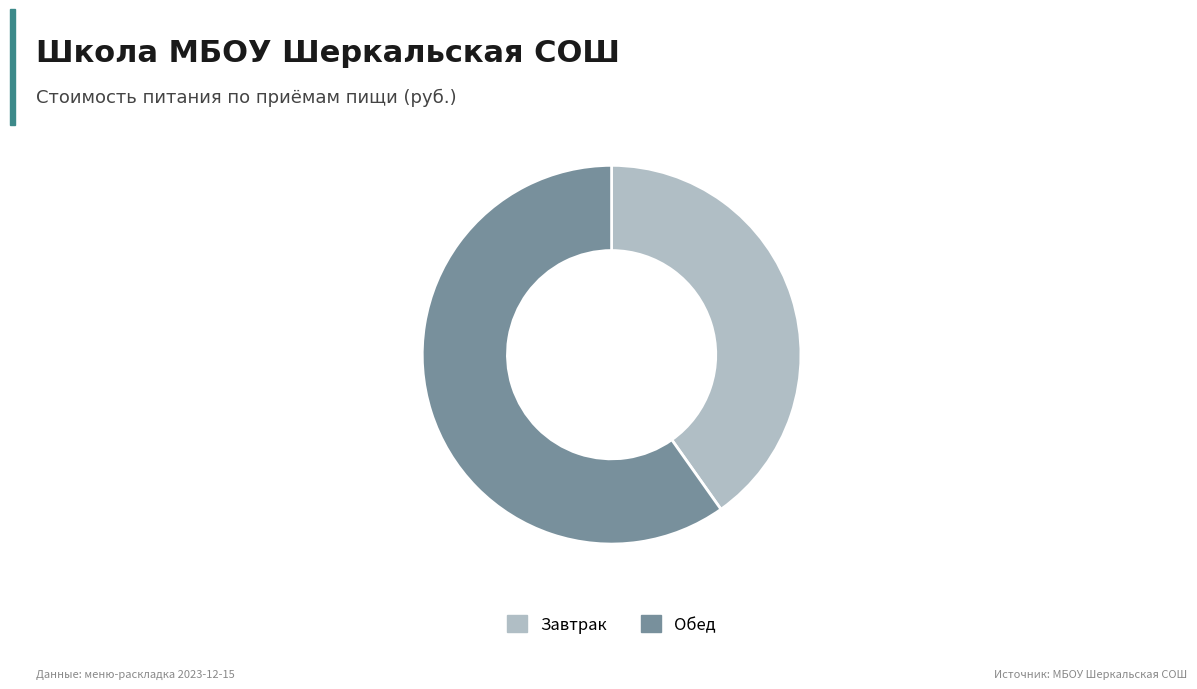

Which slice is the smallest?

Завтрак